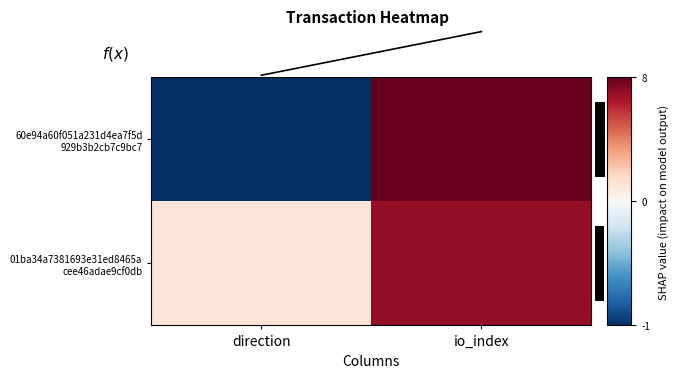

Is the value of 60e94a60f051a231d4ea7f5d 929b3b2cb7c9bc7 at io_index greater than the value of f(x) at direction?

Yes